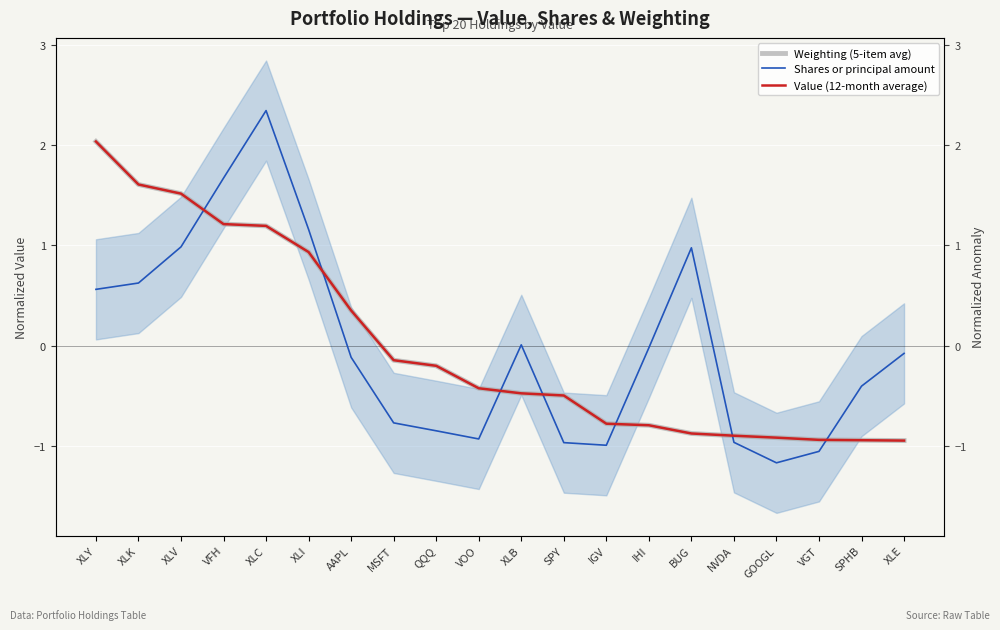

Read the Weighting (5-item avg) value at GOOGL.

-0.9